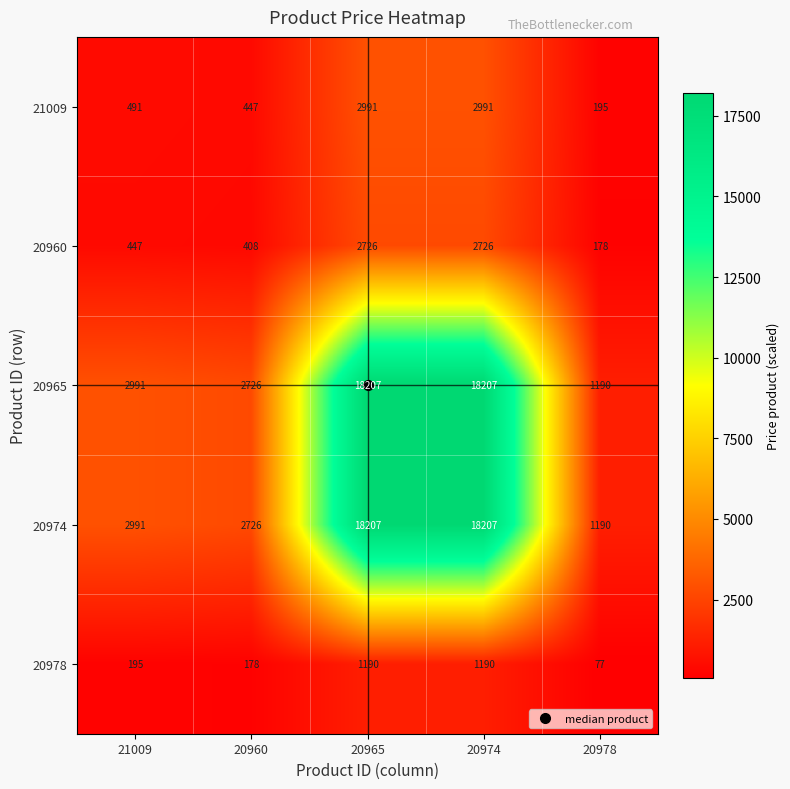

What is the sum of the 20960 values at 20974 and 20960?

3134